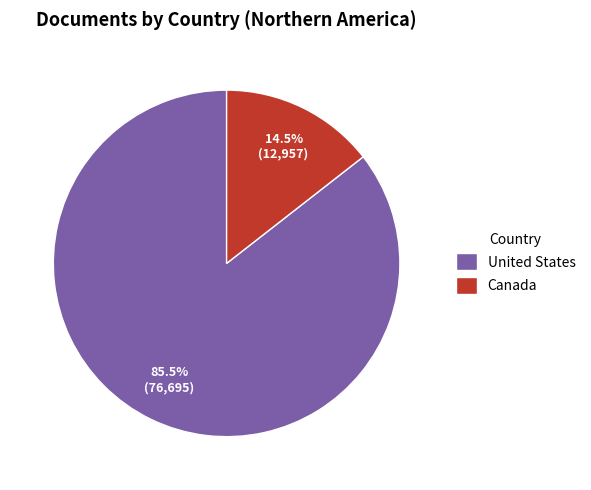

Which category has the smallest portion of the pie?

Canada